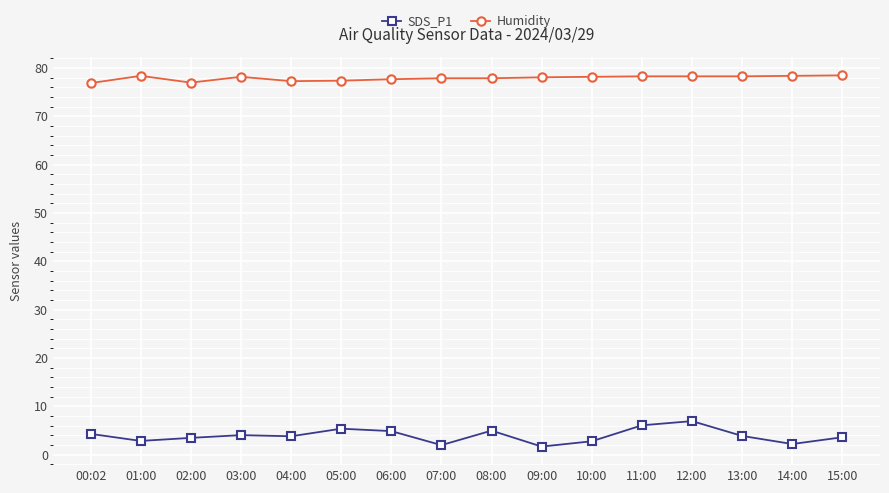

What is the difference between the highest and lowest values at 01:00?

75.5